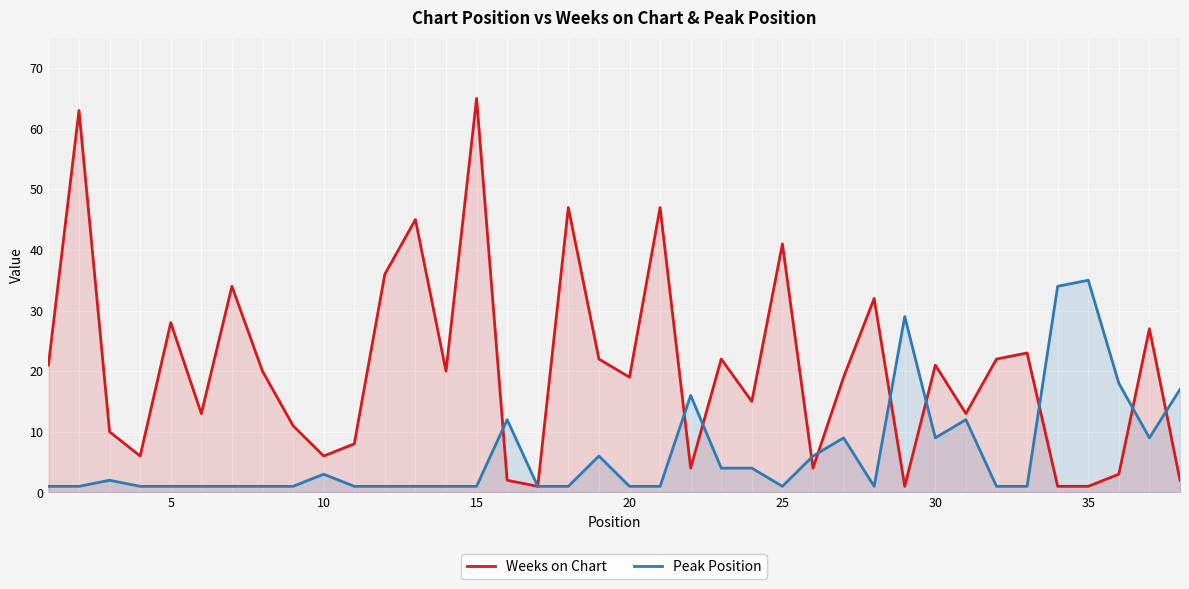

At which category does the chart reach its peak across all series?

15